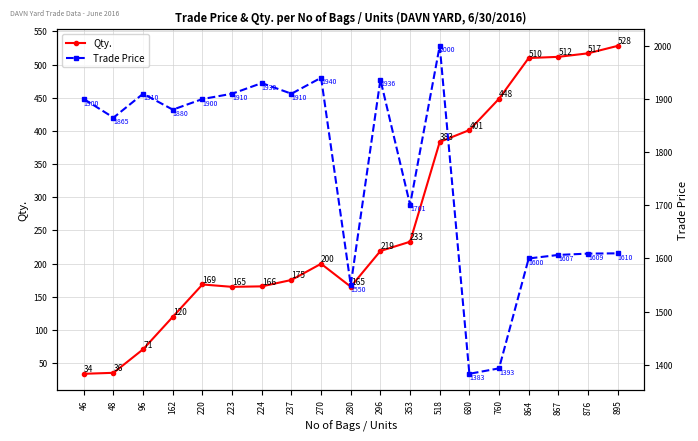

At 864, list the series in order from largest to smallest.

Trade Price, Qty.